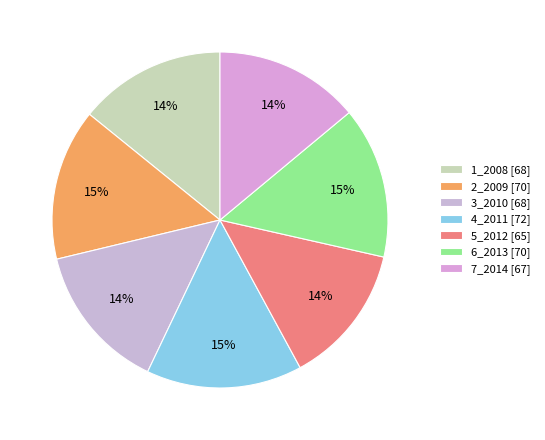

Which category has the biggest portion of the pie?

4_2011